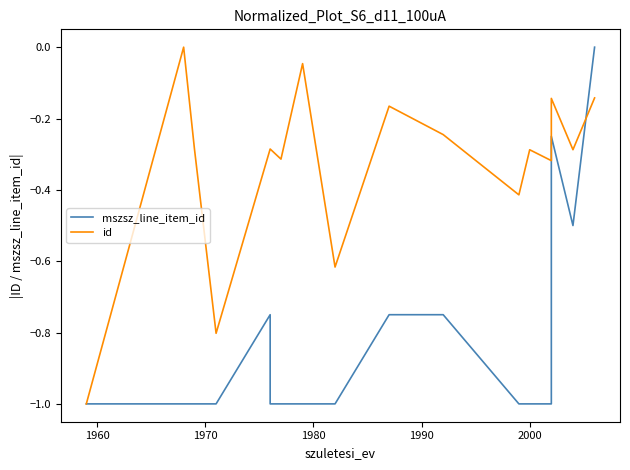

Count the mszsz_line_item_id values in the range 0 to 1.

1